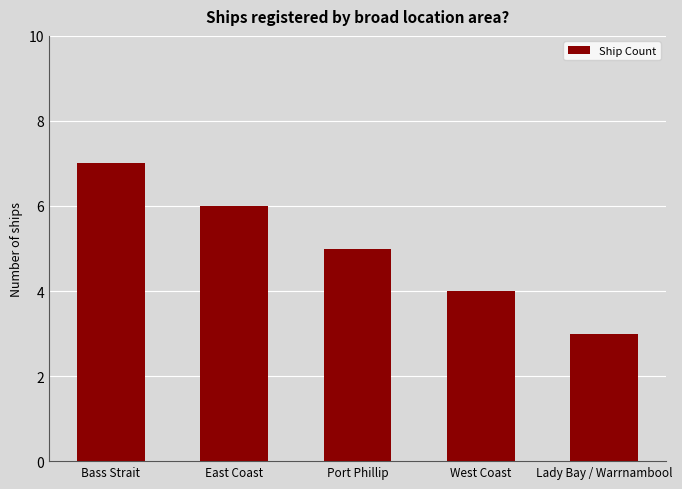

Reading left to right, list all the values displayed in this chart.

Bass Strait=7	East Coast=6	Port Phillip=5	West Coast=4	Lady Bay / Warrnambool=3